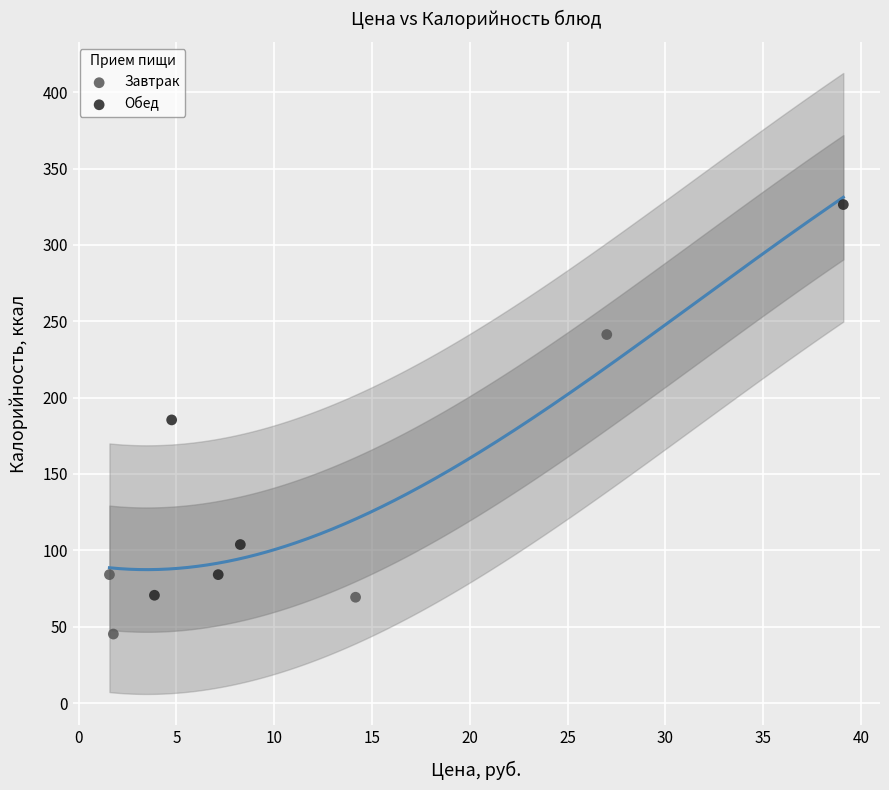

What are all the series names shown in the legend?

Завтрак, Обед